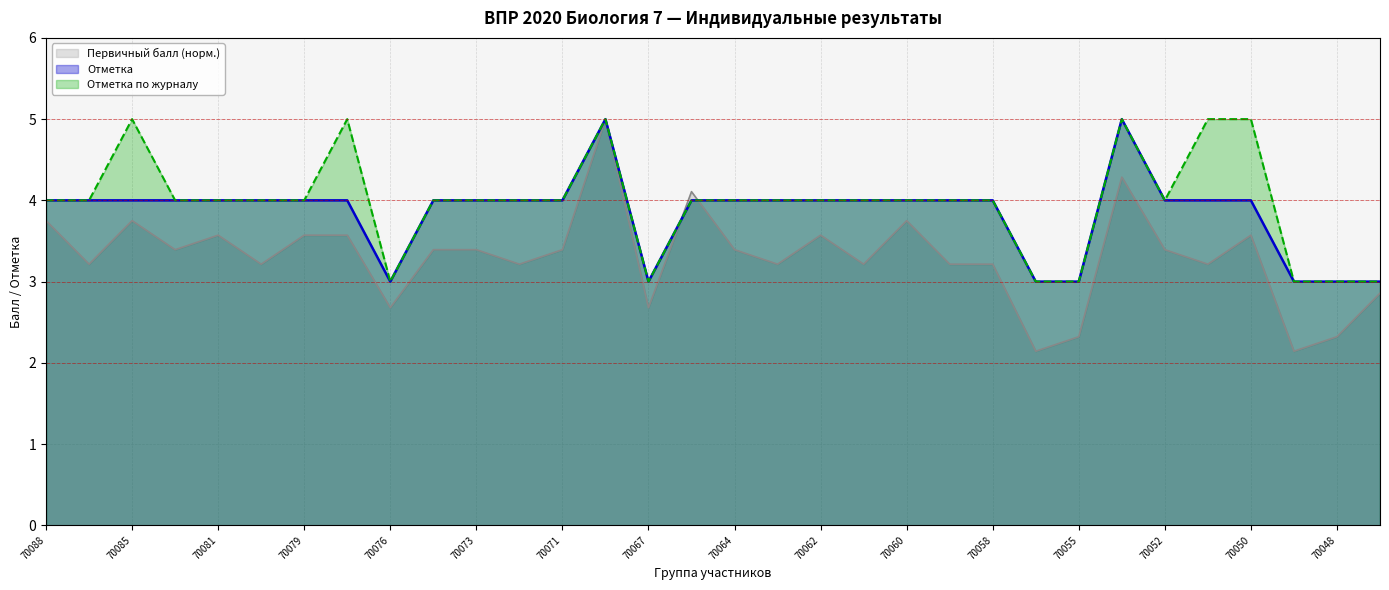

True or false: Отметка по журналу and Отметка cross at least once.

False